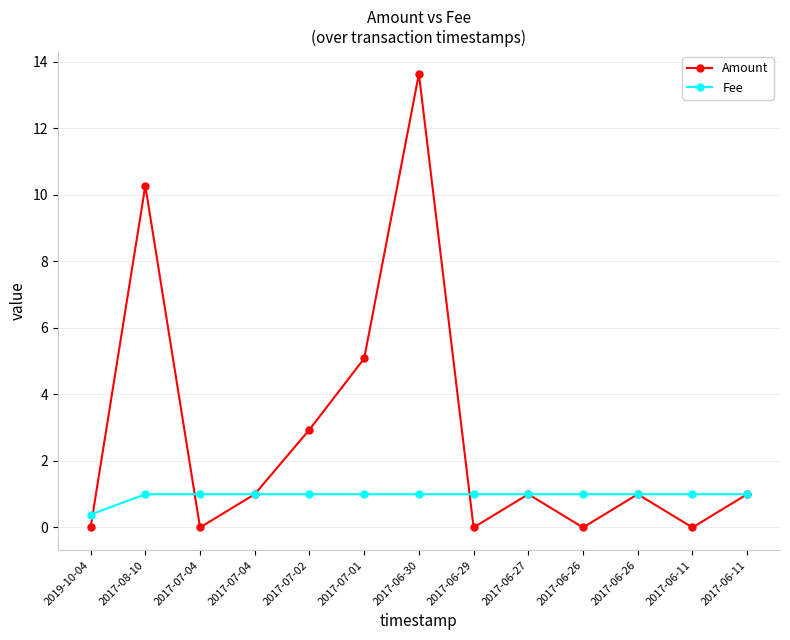

Count the number of data series in this chart.

2